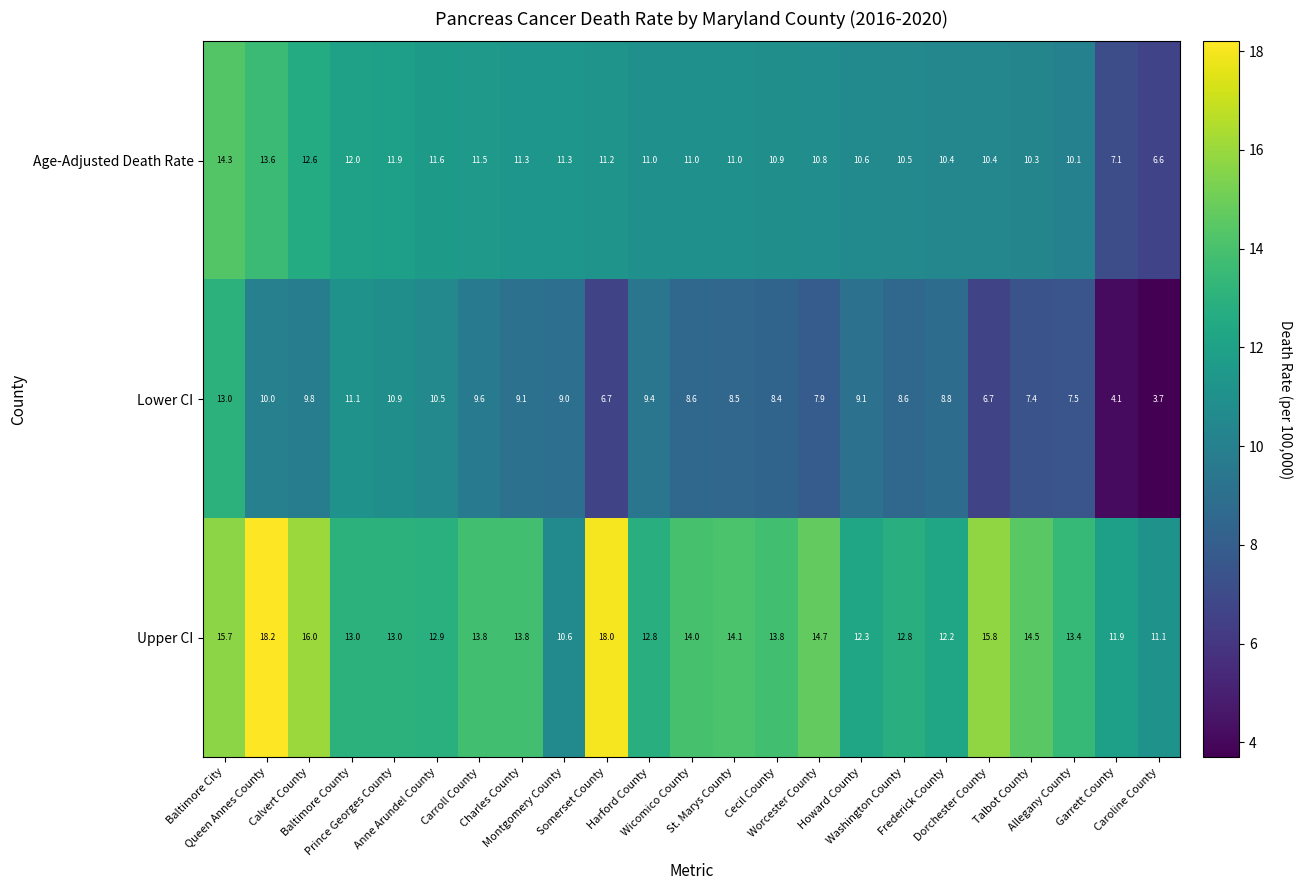

How many data points does each series have?

23